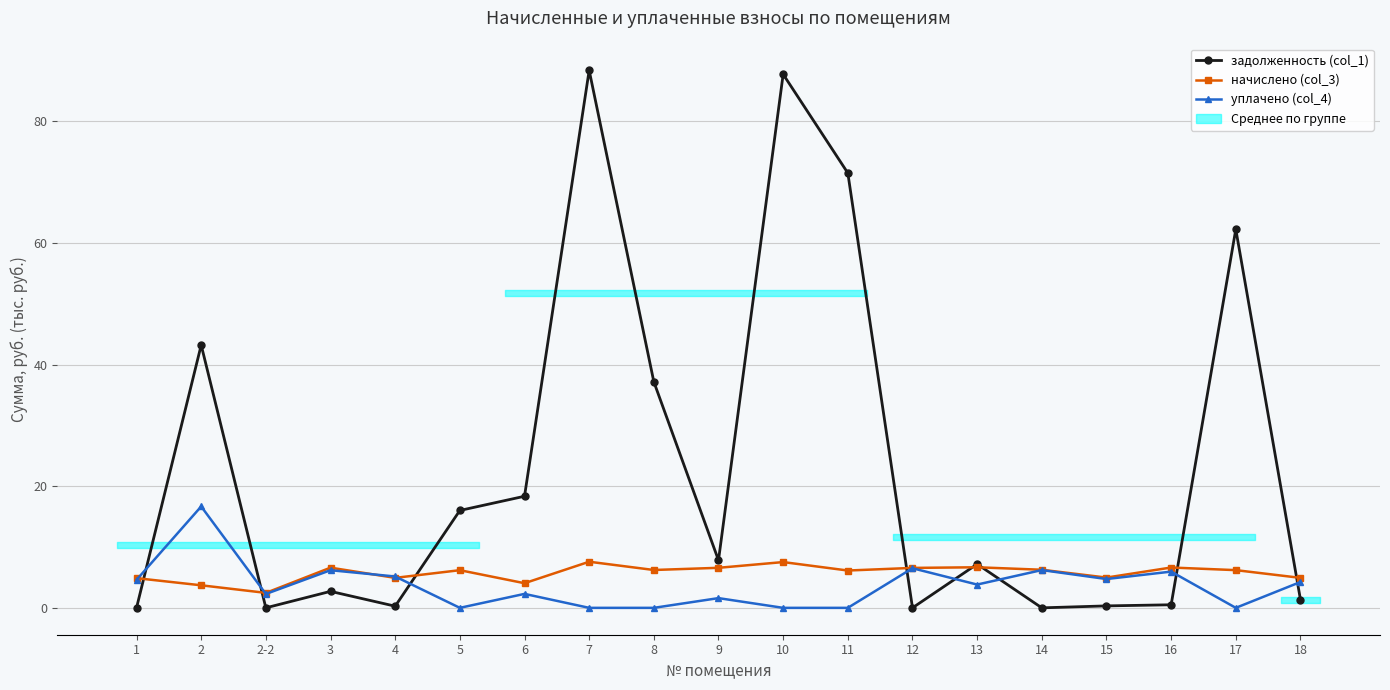

Which category has the highest value in the уплачено (col_4) series?

2